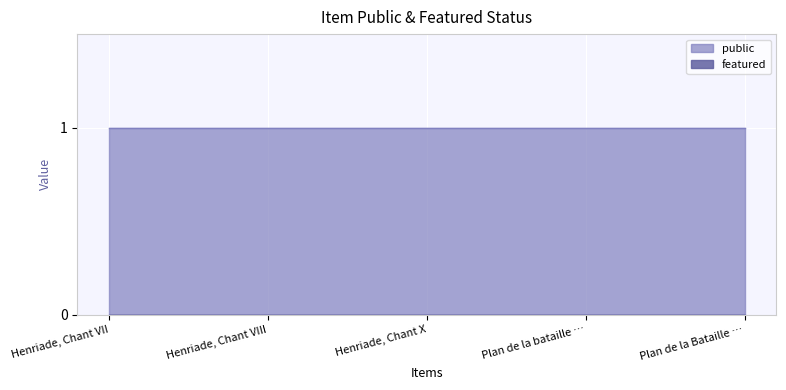

At how many categories does at least one series exceed 0?

5